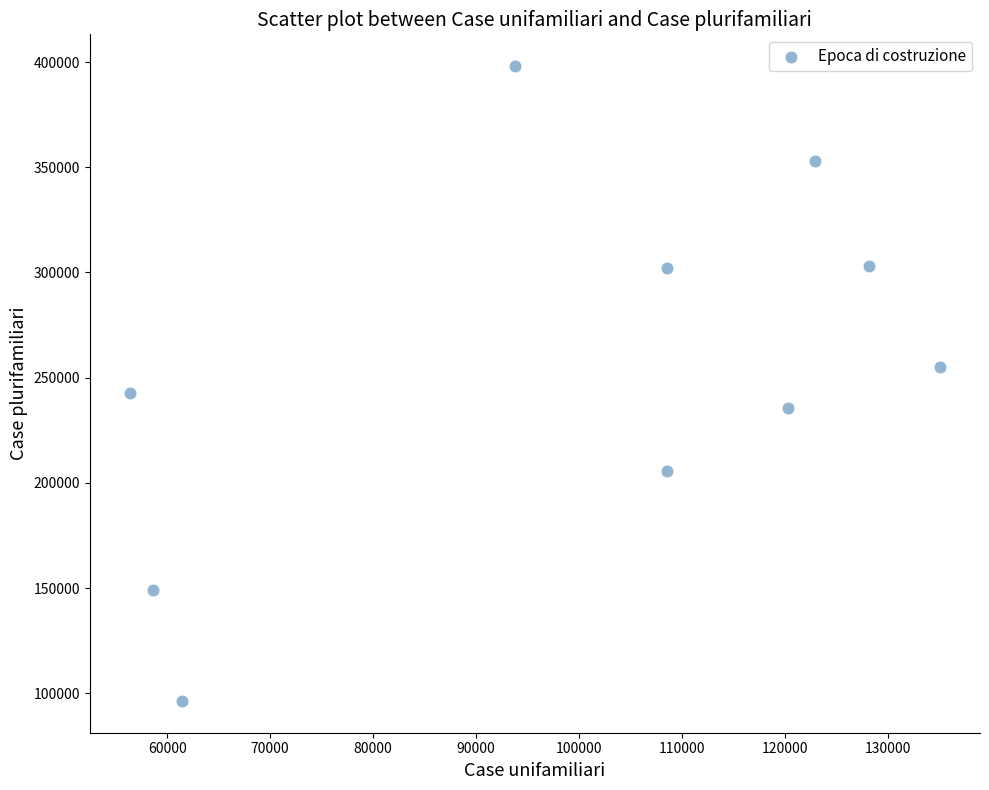

What is the average X value?

99389